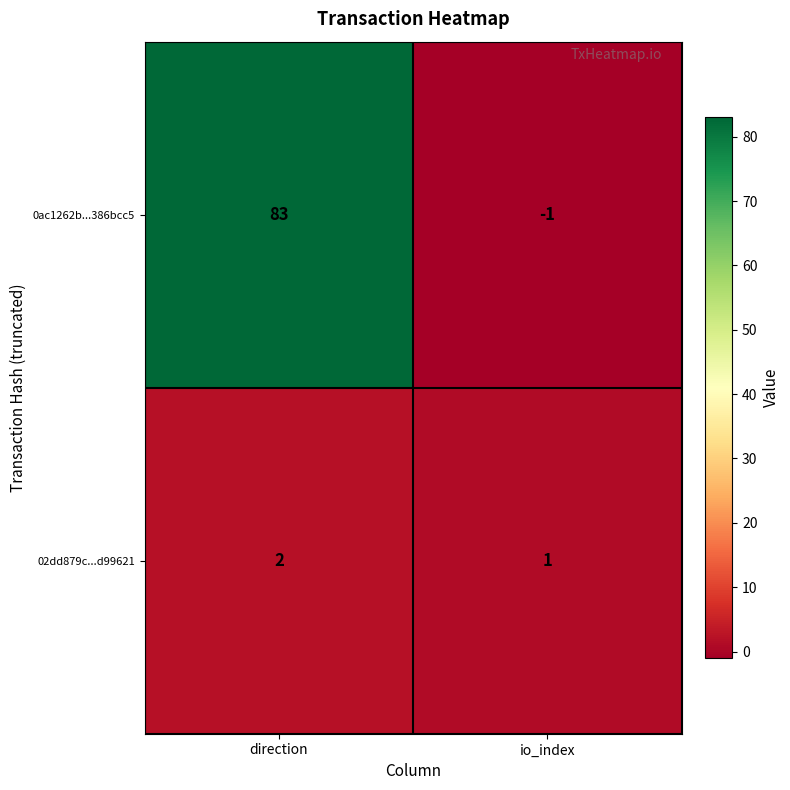

At which category is the sum across all series the highest?

direction